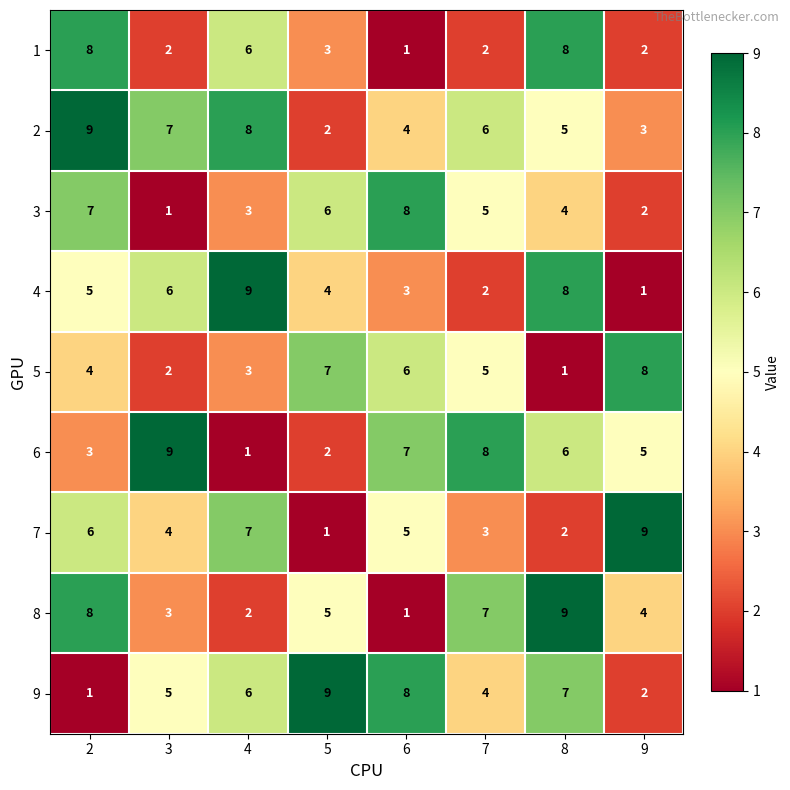

The 2 series shows 2 at 5. True or false?

True